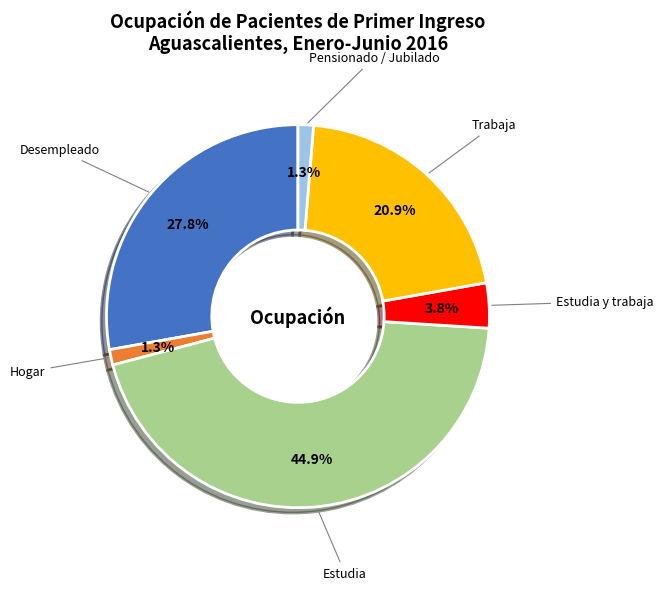

Is there any slice that represents more than half of the pie?

No